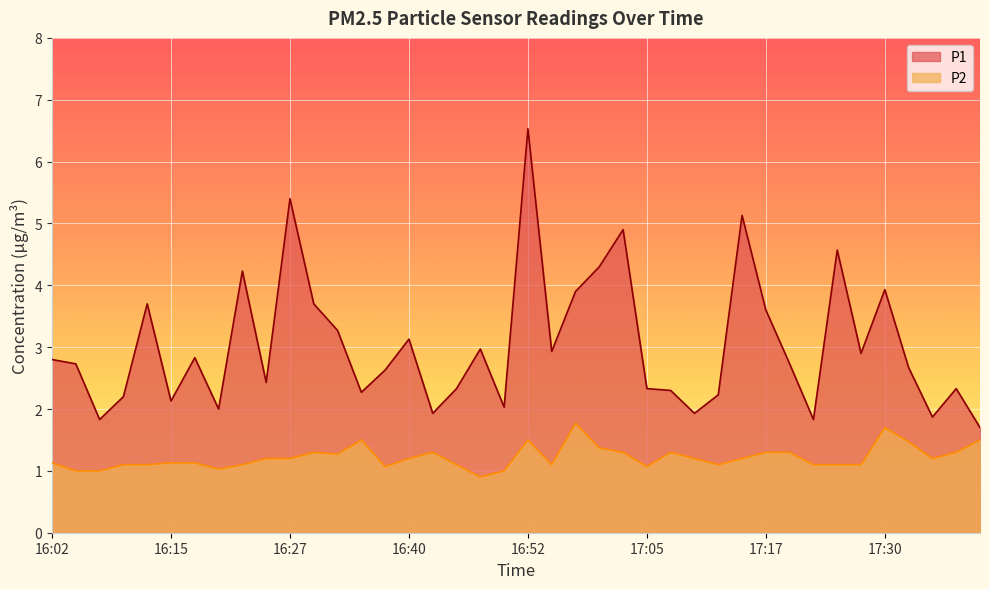

What is the average value of the P1 series?

3.0